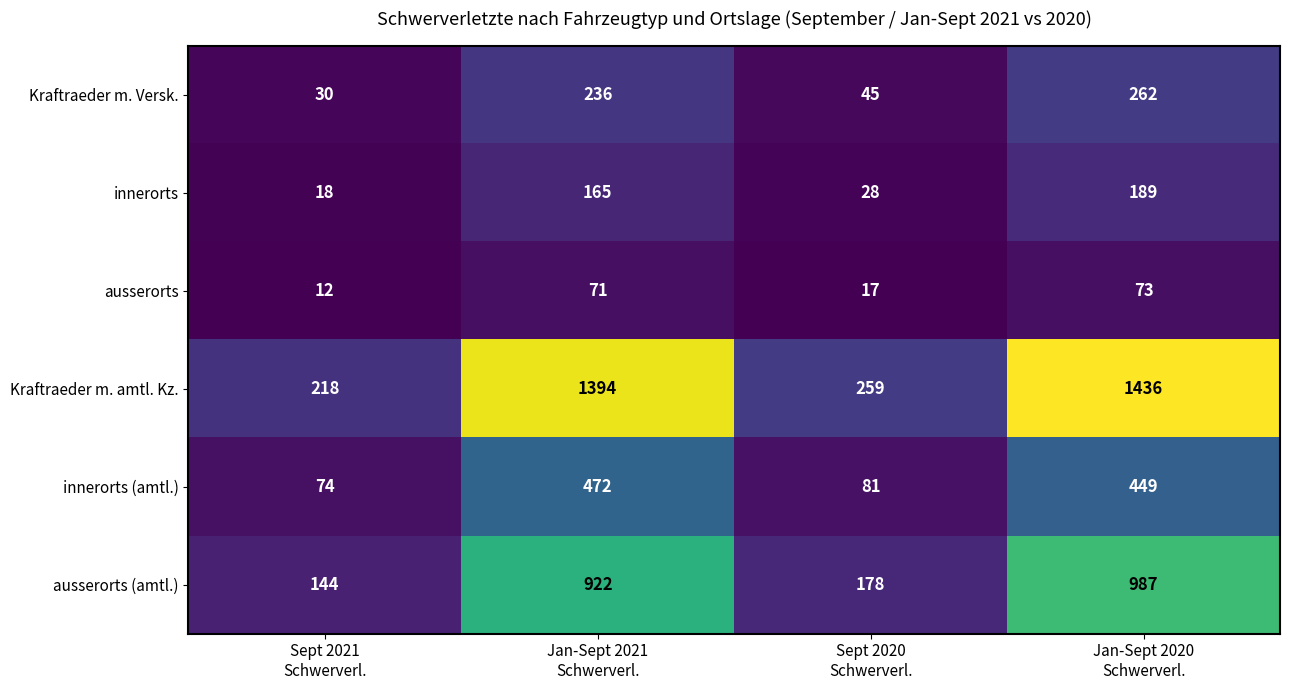

Reading right to left, list all the values displayed in this chart.

Kraftraeder m. Versk.: 262	45	236	30
innerorts: 189	28	165	18
ausserorts: 73	17	71	12
Kraftraeder m. amtl. Kz.: 1436	259	1394	218
innerorts (amtl.): 449	81	472	74
ausserorts (amtl.): 987	178	922	144